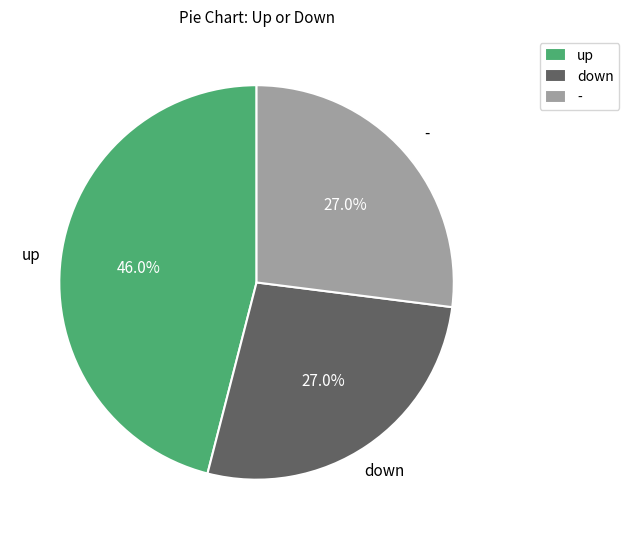

True or false: down accounts for 34% of the total.

False